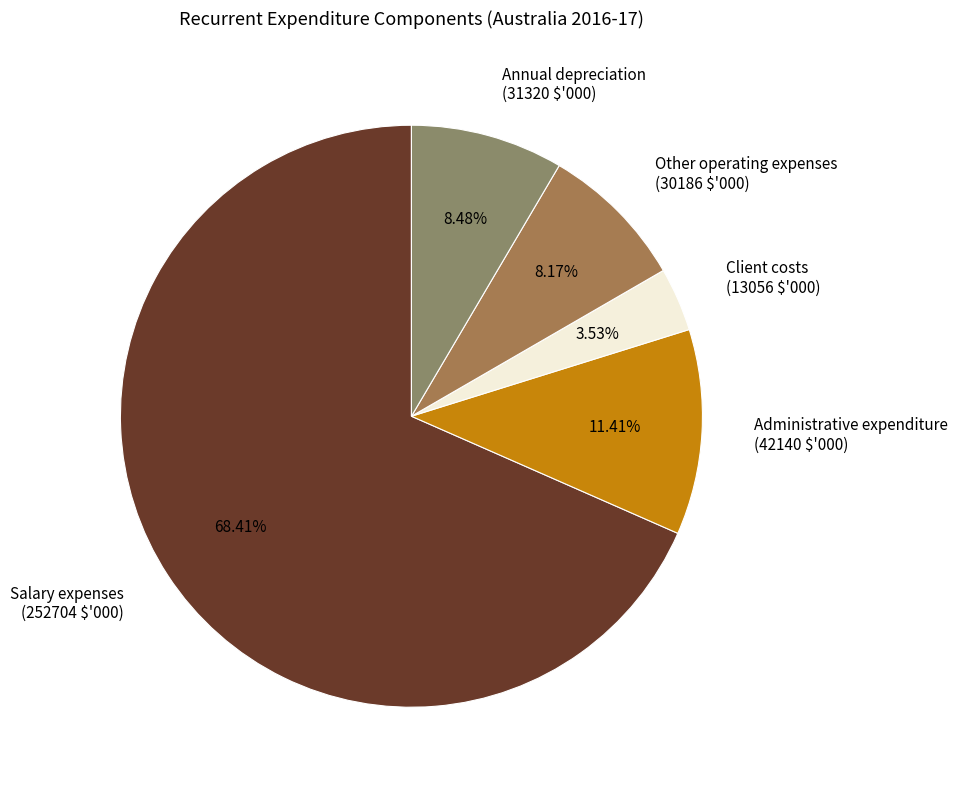

Count the number of slices in the pie.

5